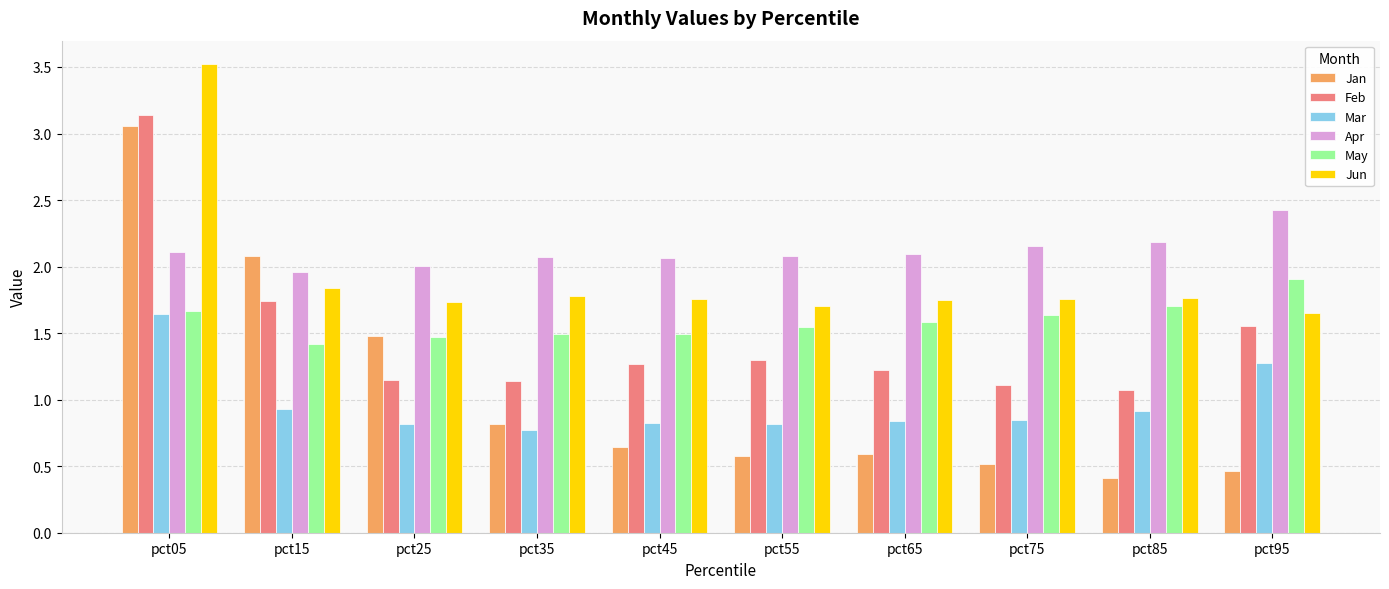

Is the value of Feb at pct55 greater than the value of Jun at pct35?

No